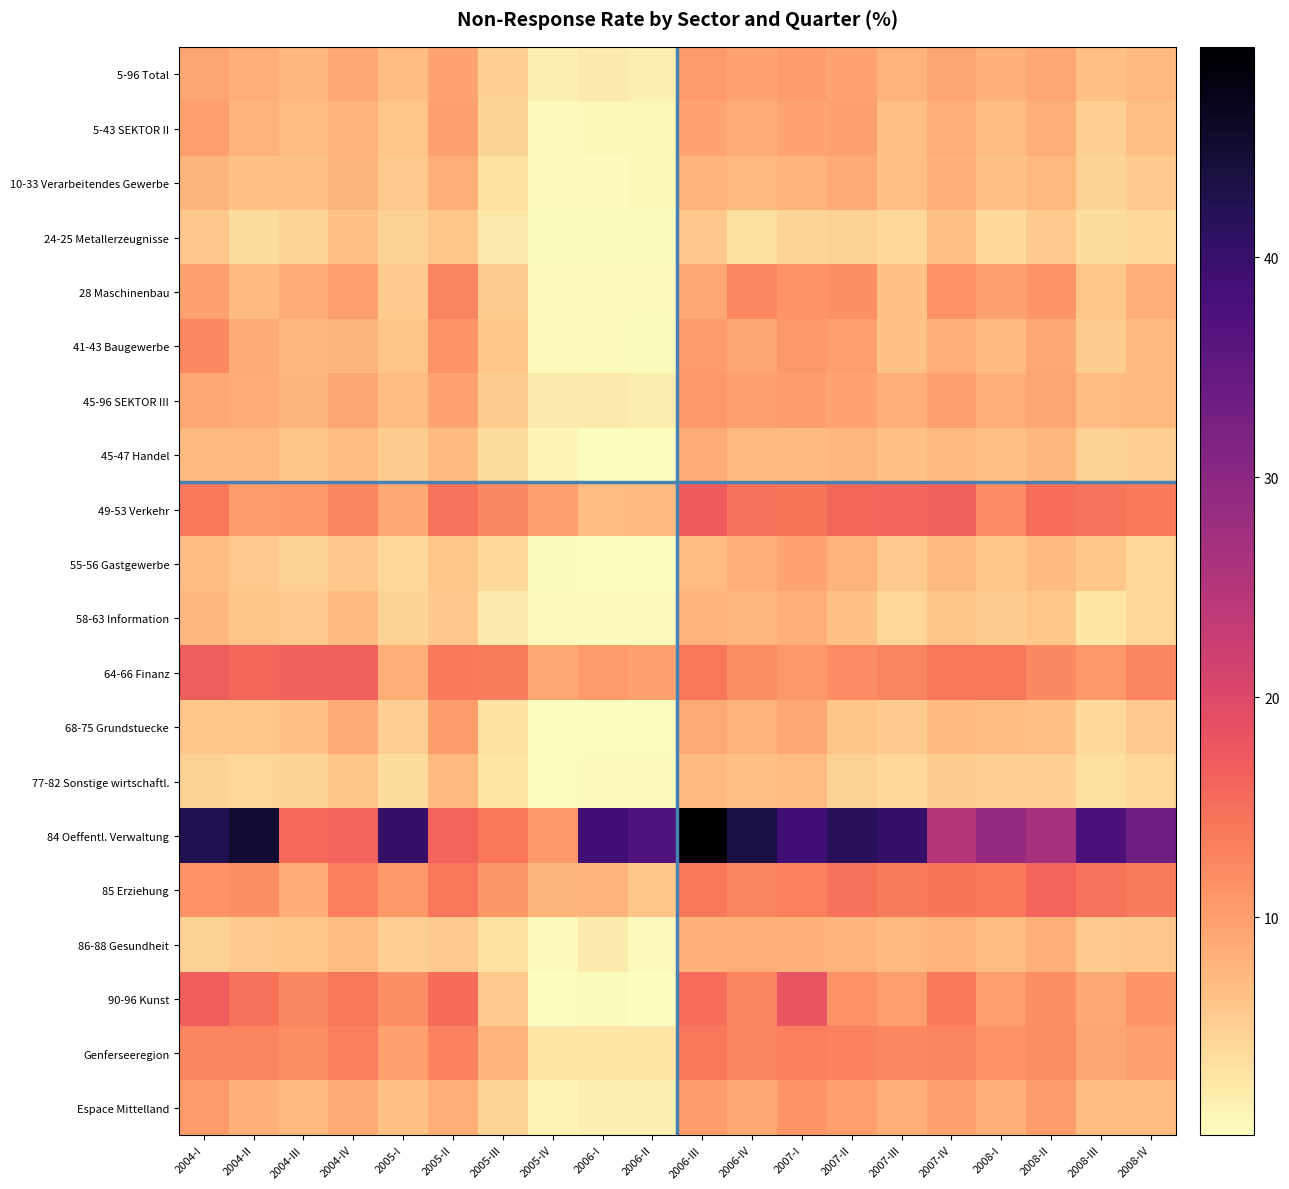

Reading left to right, extract all data points from this chart.

5-96 Total: 2004-I=9.3	2004-II=8.5	2004-III=7.6	2004-IV=9.0	2005-I=6.7	2005-II=9.6	2005-III=5.1	2005-IV=1.8	2006-I=2.1	2006-II=1.7	2006-III=10.5	2006-IV=9.5	2007-I=10.2	2007-II=9.5	2007-III=8.0	2007-IV=9.4	2008-I=8.2	2008-II=9.1	2008-III=6.6	2008-IV=7.3
5-43 SEKTOR II: 2004-I=10.1	2004-II=7.8	2004-III=7.0	2004-IV=7.8	2005-I=5.9	2005-II=9.7	2005-III=4.7	2005-IV=0.6	2006-I=0.8	2006-II=0.8	2006-III=9.4	2006-IV=8.6	2007-I=9.5	2007-II=9.6	2007-III=6.6	2007-IV=8.4	2008-I=6.9	2008-II=8.3	2008-III=5.0	2008-IV=6.6
10-33 Verarbeitendes Gewerbe: 2004-I=7.7	2004-II=6.4	2004-III=6.3	2004-IV=7.7	2005-I=5.6	2005-II=8.2	2005-III=3.2	2005-IV=0.6	2006-I=0.6	2006-II=0.7	2006-III=7.9	2006-IV=7.4	2007-I=8.0	2007-II=8.9	2007-III=6.6	2007-IV=8.1	2008-I=6.4	2008-II=7.4	2008-III=4.6	2008-IV=5.6
24-25 Metallerzeugnisse: 2004-I=5.8	2004-II=3.4	2004-III=4.4	2004-IV=6.5	2005-I=4.9	2005-II=5.9	2005-III=2.3	2005-IV=0.4	2006-I=0.4	2006-II=0.4	2006-III=5.8	2006-IV=3.2	2007-I=4.5	2007-II=4.8	2007-III=4.0	2007-IV=6.4	2008-I=3.8	2008-II=5.4	2008-III=3.6	2008-IV=3.9
28 Maschinenbau: 2004-I=9.9	2004-II=7.1	2004-III=8.7	2004-IV=10.1	2005-I=5.5	2005-II=12.8	2005-III=5.2	2005-IV=0.6	2006-I=0.7	2006-II=0.5	2006-III=9.0	2006-IV=12.4	2007-I=11.0	2007-II=11.7	2007-III=6.3	2007-IV=11.3	2008-I=9.8	2008-II=11.0	2008-III=5.9	2008-IV=8.5
41-43 Baugewerbe: 2004-I=12.3	2004-II=9.0	2004-III=7.5	2004-IV=7.7	2005-I=6.2	2005-II=10.9	2005-III=5.9	2005-IV=0.5	2006-I=0.5	2006-II=0.5	2006-III=10.4	2006-IV=9.2	2007-I=10.6	2007-II=10.1	2007-III=6.3	2007-IV=8.6	2008-I=7.2	2008-II=9.1	2008-III=5.2	2008-IV=7.4
45-96 SEKTOR III: 2004-I=9.2	2004-II=8.7	2004-III=7.7	2004-IV=9.3	2005-I=6.8	2005-II=9.5	2005-III=5.2	2005-IV=2.1	2006-I=2.4	2006-II=2.0	2006-III=10.7	2006-IV=9.7	2007-I=10.3	2007-II=9.5	2007-III=8.3	2007-IV=9.6	2008-I=8.5	2008-II=9.2	2008-III=7.0	2008-IV=7.4
45-47 Handel: 2004-I=7.2	2004-II=7.3	2004-III=6.3	2004-IV=7.0	2005-I=5.3	2005-II=7.2	2005-III=3.5	2005-IV=1.2	2006-I=0.3	2006-II=0.3	2006-III=8.8	2006-IV=7.2	2007-I=7.1	2007-II=7.6	2007-III=6.5	2007-IV=7.4	2008-I=6.7	2008-II=7.5	2008-III=4.9	2008-IV=5.0
49-53 Verkehr: 2004-I=14.2	2004-II=10.3	2004-III=10.6	2004-IV=12.5	2005-I=9.1	2005-II=14.6	2005-III=12.2	2005-IV=9.6	2006-I=6.9	2006-II=7.1	2006-III=17.3	2006-IV=15.0	2007-I=14.3	2007-II=15.9	2007-III=16.1	2007-IV=16.4	2008-I=11.9	2008-II=15.1	2008-III=14.5	2008-IV=14.0
55-56 Gastgewerbe: 2004-I=6.7	2004-II=5.7	2004-III=4.8	2004-IV=5.8	2005-I=4.1	2005-II=6.0	2005-III=3.9	2005-IV=0.4	2006-I=0.1	2006-II=0.1	2006-III=6.9	2006-IV=8.2	2007-I=9.5	2007-II=7.9	2007-III=5.6	2007-IV=7.2	2008-I=6.0	2008-II=7.1	2008-III=6.0	2008-IV=4.3
58-63 Information: 2004-I=7.6	2004-II=6.2	2004-III=5.7	2004-IV=7.2	2005-I=4.6	2005-II=5.8	2005-III=2.2	2005-IV=0.6	2006-I=0.6	2006-II=0.6	2006-III=8.0	2006-IV=7.5	2007-I=8.5	2007-II=6.4	2007-III=4.2	2007-IV=6.1	2008-I=5.3	2008-II=6.0	2008-III=2.5	2008-IV=4.4
64-66 Finanz: 2004-I=17.1	2004-II=15.9	2004-III=16.5	2004-IV=16.4	2005-I=8.2	2005-II=13.9	2005-III=13.5	2005-IV=9.1	2006-I=10.5	2006-II=9.8	2006-III=14.2	2006-IV=11.8	2007-I=10.7	2007-II=11.9	2007-III=12.8	2007-IV=14.0	2008-I=14.1	2008-II=12.1	2008-III=10.7	2008-IV=12.6
68-75 Grundstuecke: 2004-I=6.1	2004-II=5.9	2004-III=6.5	2004-IV=8.9	2005-I=5.1	2005-II=10.3	2005-III=3.1	2005-IV=0.1	2006-I=0.1	2006-II=0.1	2006-III=9.0	2006-IV=7.9	2007-I=9.1	2007-II=6.3	2007-III=5.4	2007-IV=7.1	2008-I=6.8	2008-II=6.7	2008-III=3.9	2008-IV=5.7
77-82 Sonstige wirtschaftl.: 2004-I=4.7	2004-II=4.3	2004-III=4.6	2004-IV=6.2	2005-I=3.7	2005-II=7.3	2005-III=2.7	2005-IV=0.3	2006-I=0.6	2006-II=0.6	2006-III=7.1	2006-IV=6.4	2007-I=7.0	2007-II=4.9	2007-III=4.1	2007-IV=5.2	2008-I=5.0	2008-II=5.0	2008-III=3.2	2008-IV=4.3
84 Oeffentl. Verwaltung: 2004-I=42.5	2004-II=45.0	2004-III=15.4	2004-IV=16.2	2005-I=40.3	2005-II=16.2	2005-III=14.0	2005-IV=10.7	2006-I=38.9	2006-II=37.2	2006-III=49.5	2006-IV=43.4	2007-I=39.0	2007-II=41.7	2007-III=40.3	2007-IV=25.2	2008-I=28.8	2008-II=26.6	2008-III=37.7	2008-IV=33.3
85 Erziehung: 2004-I=11.2	2004-II=11.6	2004-III=8.7	2004-IV=13.3	2005-I=10.6	2005-II=14.1	2005-III=10.9	2005-IV=7.7	2006-I=8.0	2006-II=6.0	2006-III=14.1	2006-IV=12.7	2007-I=13.2	2007-II=14.7	2007-III=13.7	2007-IV=14.4	2008-I=14.1	2008-II=16.0	2008-III=14.5	2008-IV=13.8
86-88 Gesundheit: 2004-I=4.8	2004-II=5.6	2004-III=6.1	2004-IV=6.8	2005-I=5.0	2005-II=5.7	2005-III=3.1	2005-IV=0.7	2006-I=2.2	2006-II=0.7	2006-III=8.2	2006-IV=8.4	2007-I=8.1	2007-II=7.9	2007-III=7.3	2007-IV=7.9	2008-I=6.7	2008-II=8.4	2008-III=5.7	2008-IV=5.8
90-96 Kunst: 2004-I=16.9	2004-II=14.7	2004-III=12.1	2004-IV=14.0	2005-I=11.5	2005-II=15.2	2005-III=5.5	2005-IV=0.3	2006-I=0.3	2006-II=0.3	2006-III=15.0	2006-IV=12.6	2007-I=18.2	2007-II=11.3	2007-III=10.0	2007-IV=14.0	2008-I=10.1	2008-II=11.9	2008-III=9.1	2008-IV=11.1
Genferseeregion: 2004-I=12.7	2004-II=12.7	2004-III=11.8	2004-IV=13.3	2005-I=9.8	2005-II=13.0	2005-III=7.9	2005-IV=2.6	2006-I=2.5	2006-II=2.5	2006-III=14.2	2006-IV=12.8	2007-I=13.4	2007-II=12.9	2007-III=12.3	2007-IV=12.8	2008-I=11.3	2008-II=11.8	2008-III=9.3	2008-IV=9.9
Espace Mittelland: 2004-I=10.4	2004-II=8.2	2004-III=7.4	2004-IV=8.9	2005-I=6.4	2005-II=8.5	2005-III=4.5	2005-IV=1.2	2006-I=1.6	2006-II=1.6	2006-III=10.3	2006-IV=9.0	2007-I=11.0	2007-II=10.0	2007-III=8.5	2007-IV=9.7	2008-I=8.2	2008-II=10.2	2008-III=6.8	2008-IV=6.9